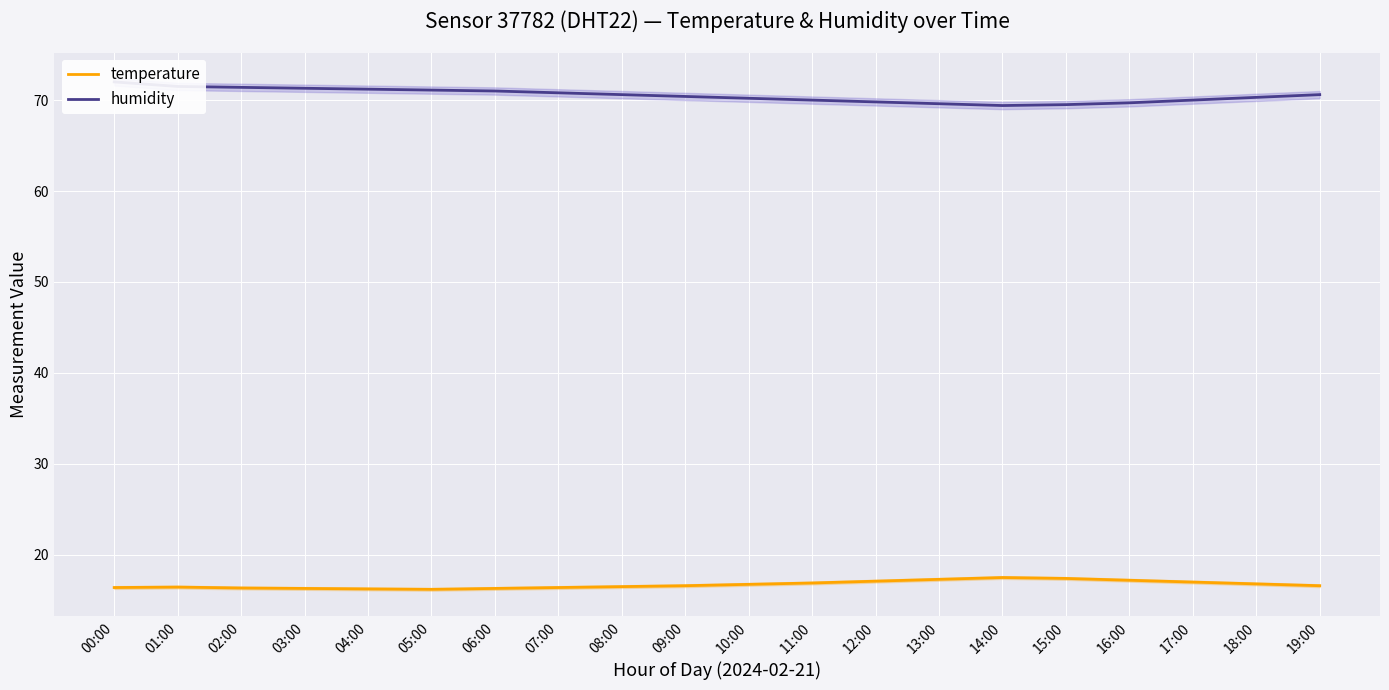

What is the label of the 16th point from the right?

04:00